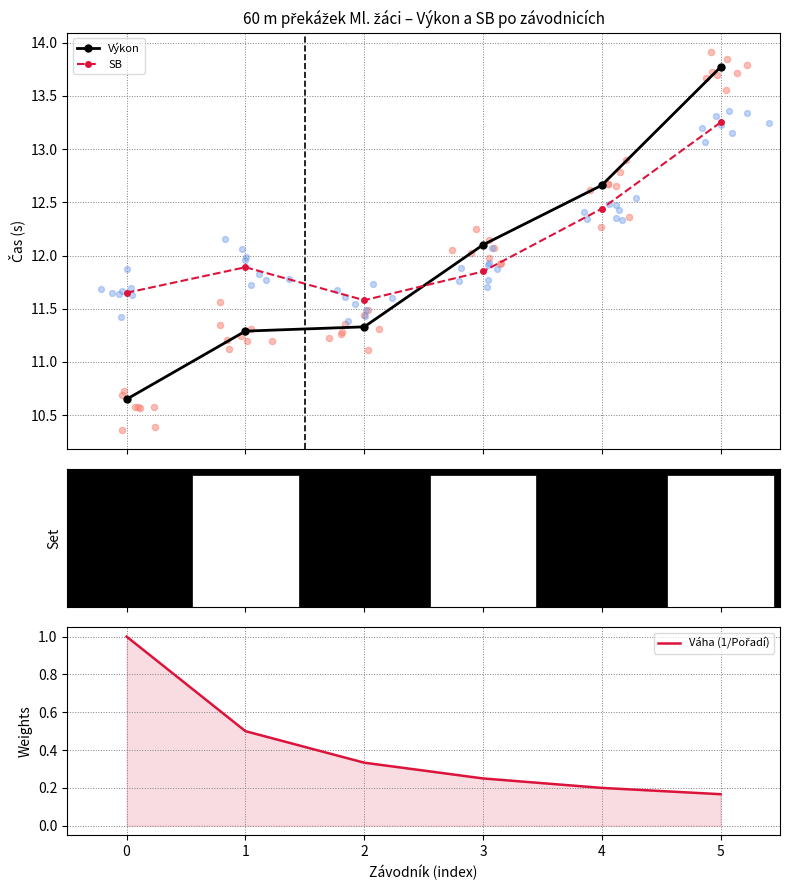

At how many categories does at least one series exceed 9?

6